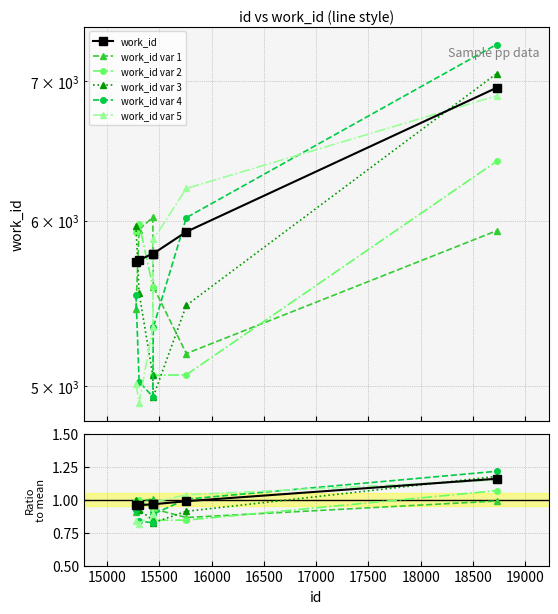

At which category does the chart reach its peak across all series?

18726